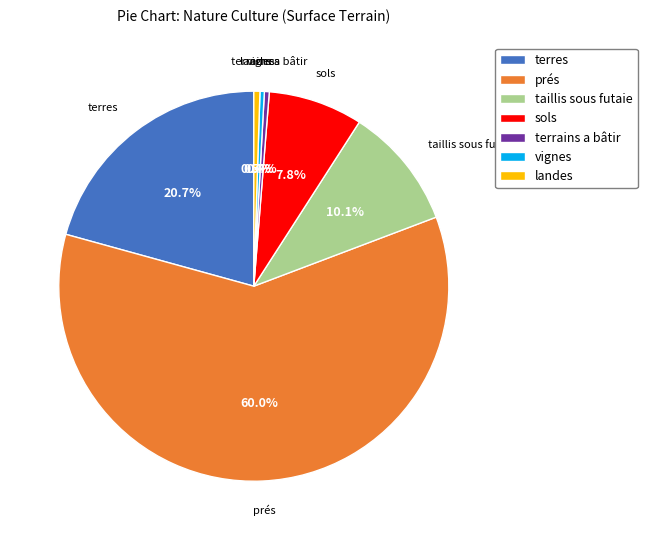

Which has a higher value, terres or prés?

prés